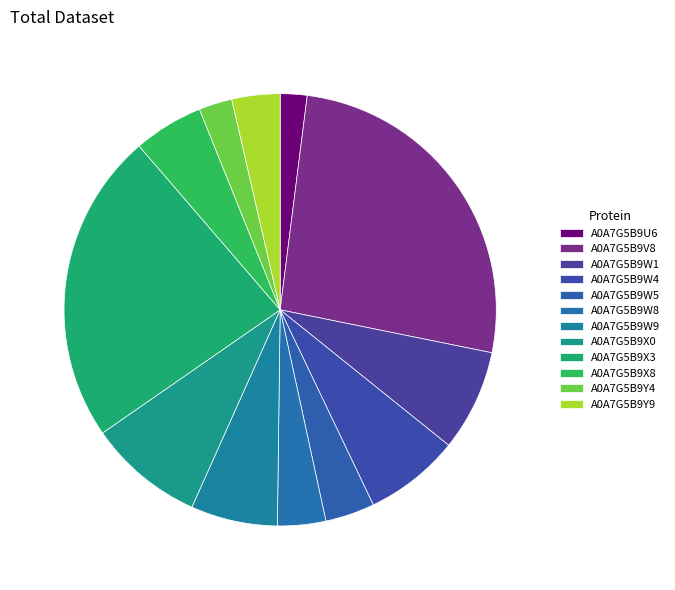

What is the largest slice in the pie chart?

A0A7G5B9V8